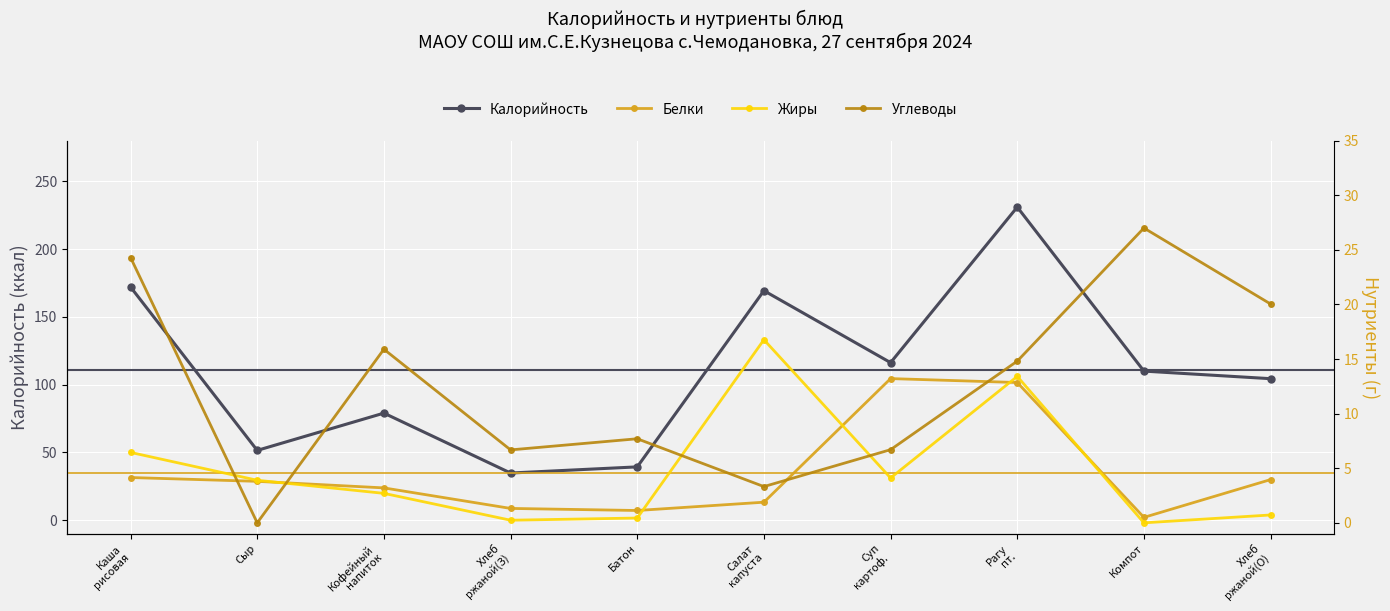

Which has a higher value, Компот or Сыр?

Компот